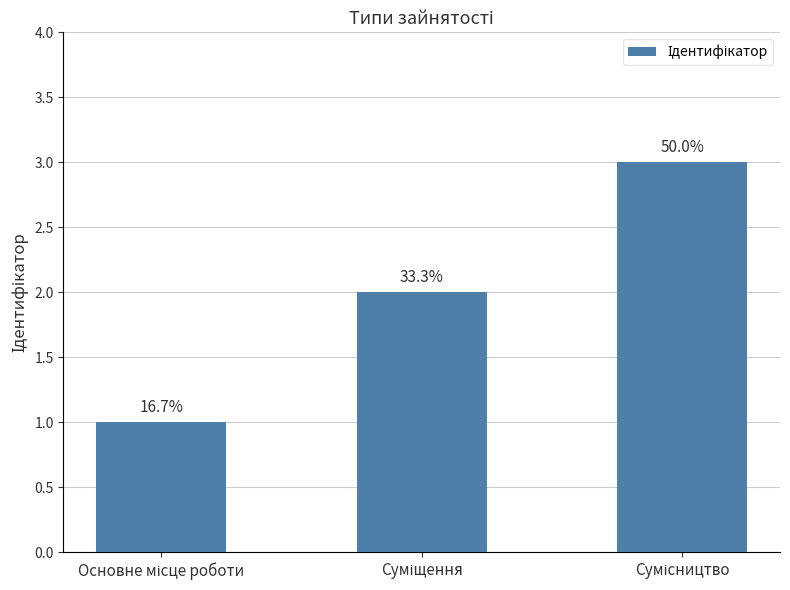

Is it true that the value at Суміщення is 1?

False